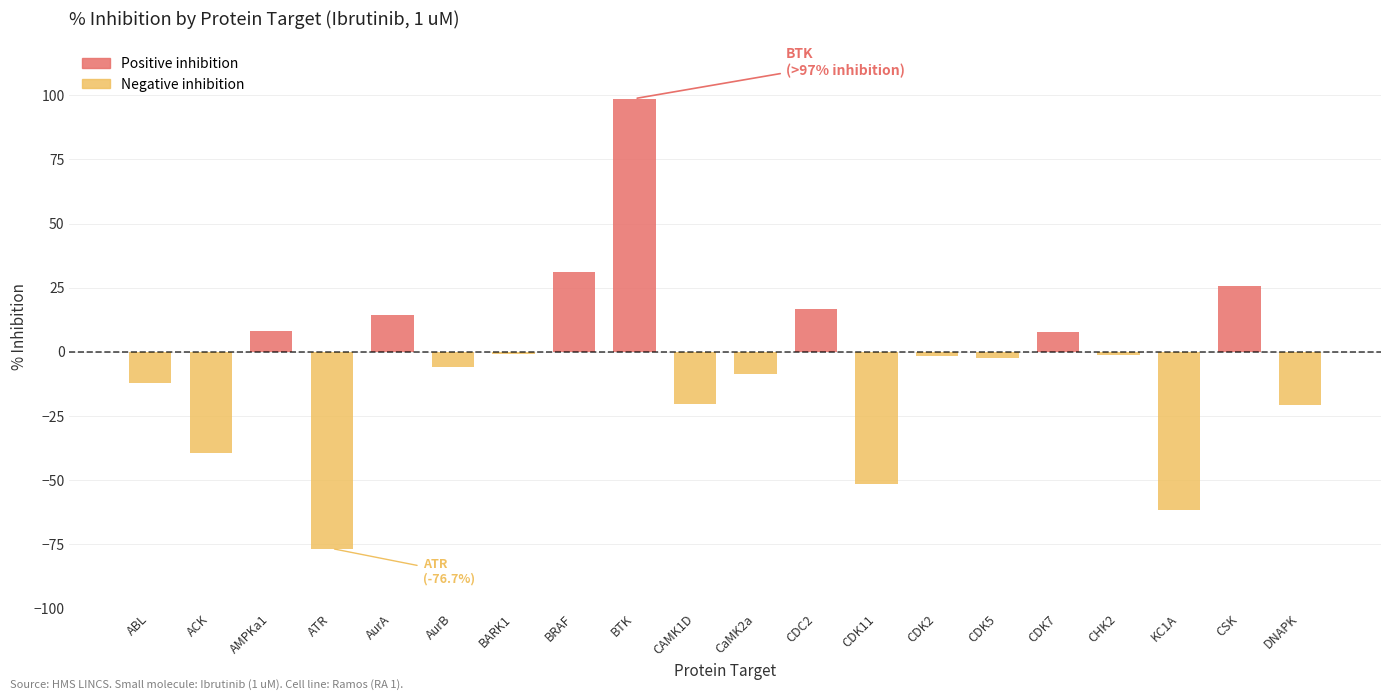

What is the label of the 6th bar from the right?

CDK5